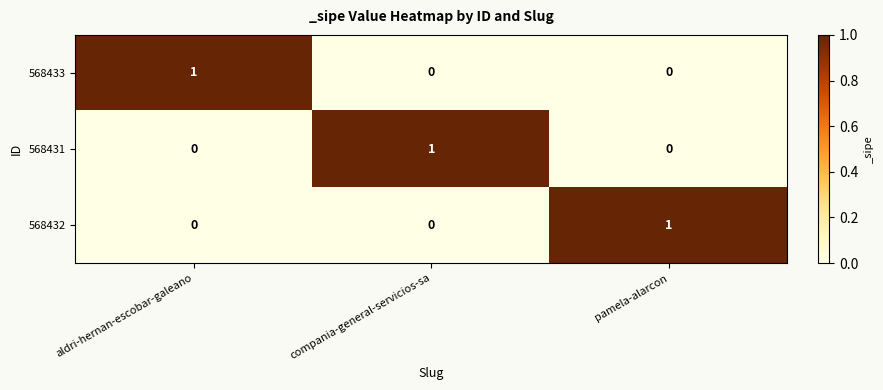

Count the 568432 values in the range 0 to 1.

3